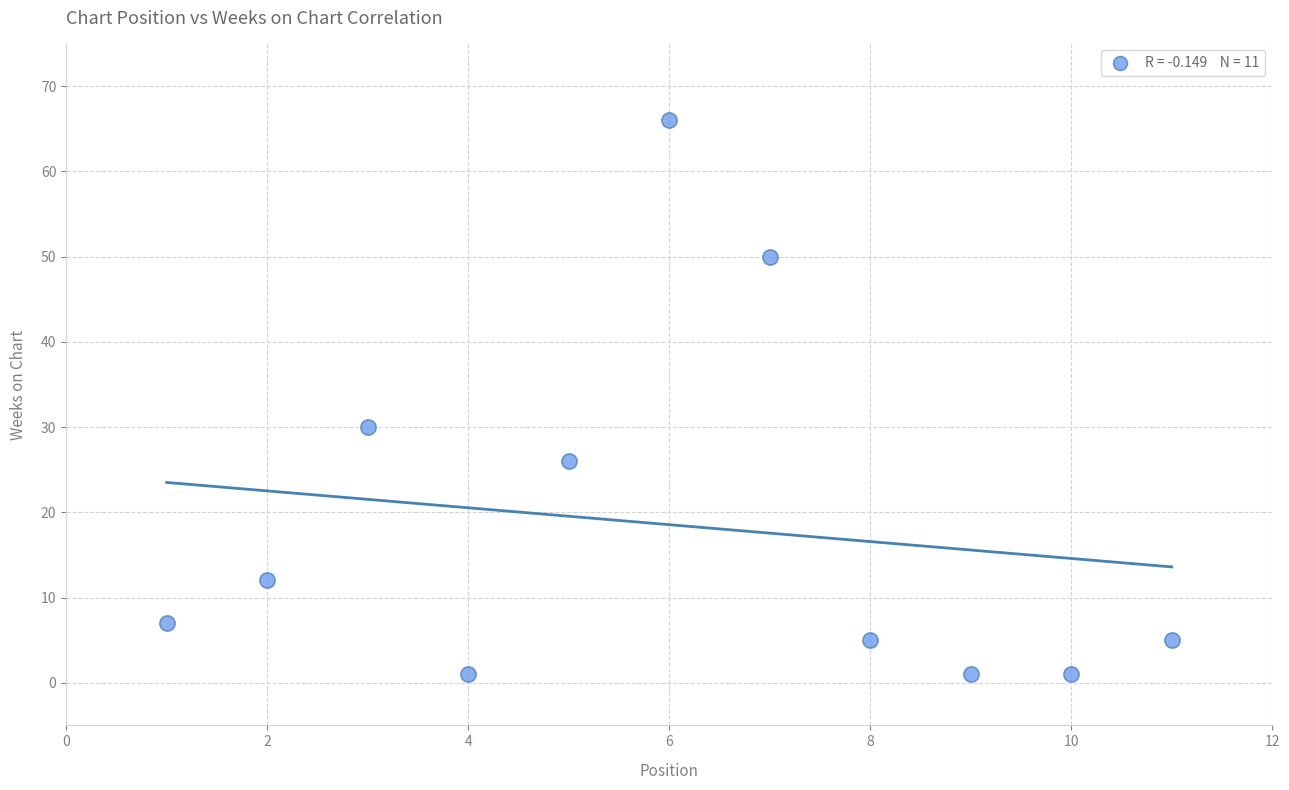

What is the range of Y values (max minus min)?

65